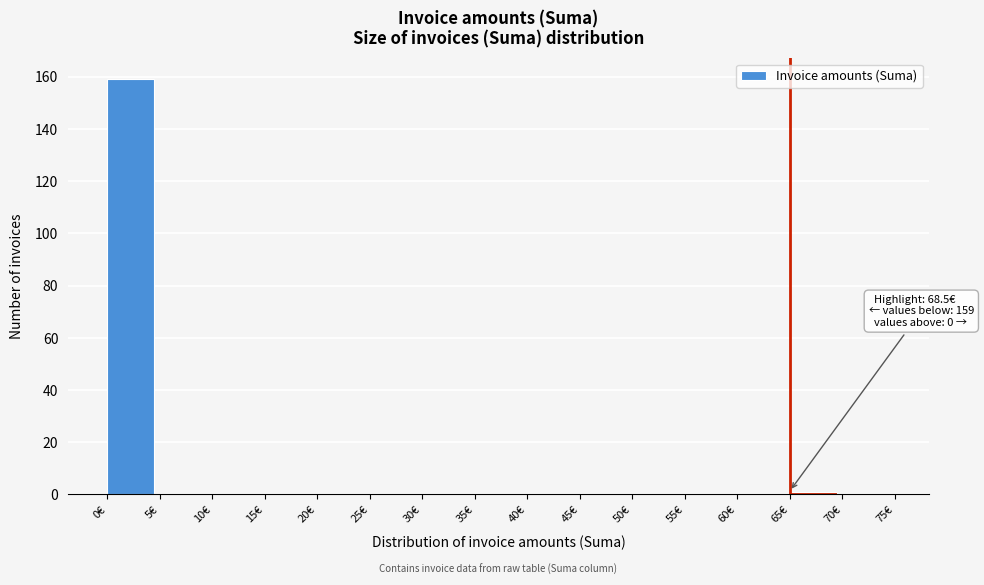

Which range on the x-axis has the tallest bar?

0 to 5